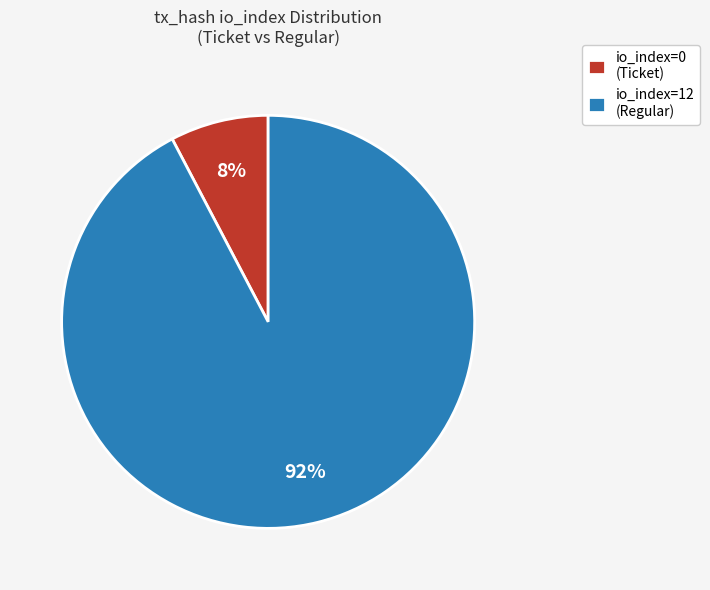

Rank the categories by value from highest to lowest.

io_index=12 (Regular), io_index=0 (Ticket)